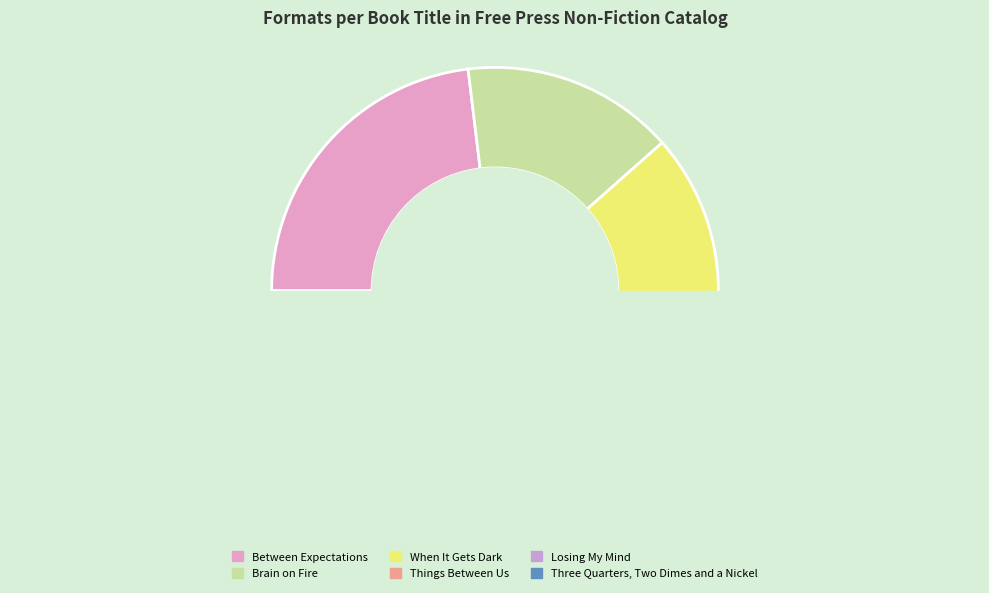

Which slice is the smallest?

Three Quarters, Two Dimes and a Nickel